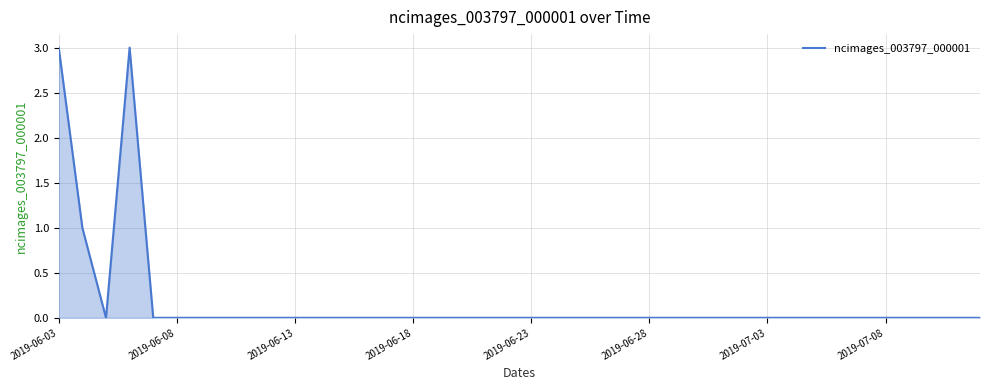

What is the greatest value displayed?

3